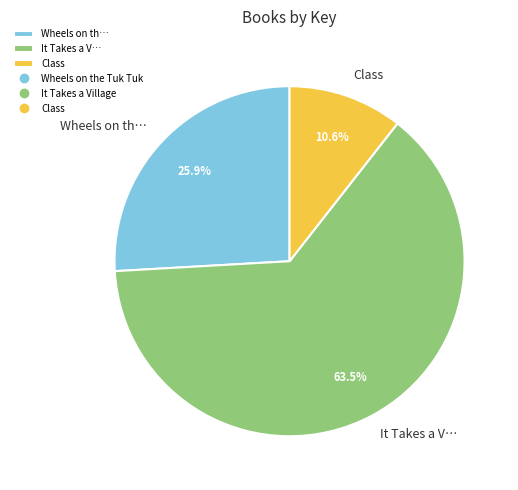

To the nearest percent, what portion does Class represent?

11%